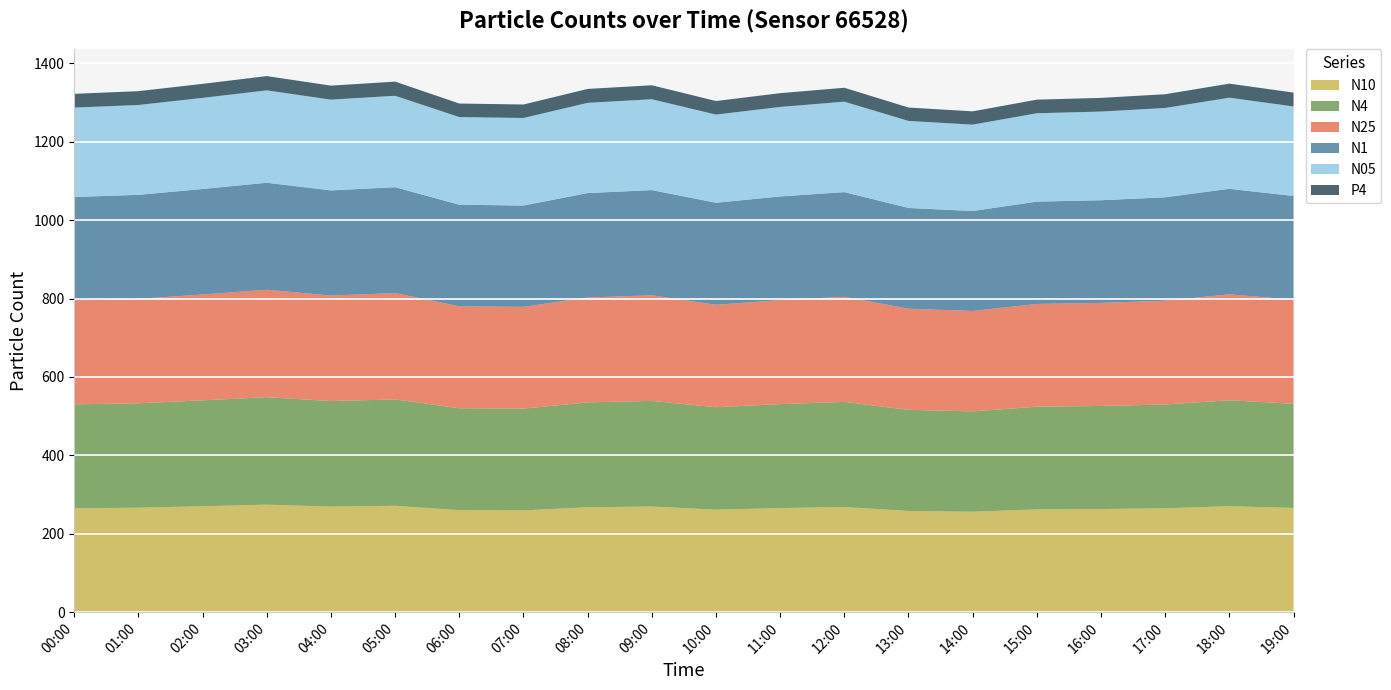

Reading left to right, transcribe all the data shown in this chart.

N10: 00:00=265.1	01:00=266.5	02:00=270.2	03:00=274.2	04:00=269.3	05:00=271.4	06:00=260.2	07:00=259.7	08:00=267.6	09:00=269.5	10:00=261.4	11:00=265.5	12:00=268.2	13:00=258.1	14:00=256.2	15:00=262.1	16:00=263.1	17:00=264.9	18:00=270.3	19:00=265.8
N4: 00:00=265.1	01:00=266.4	02:00=270.2	03:00=274.2	04:00=269.3	05:00=271.4	06:00=260.1	07:00=259.6	08:00=267.6	09:00=269.5	10:00=261.4	11:00=265.4	12:00=268.2	13:00=258.1	14:00=256.1	15:00=262.1	16:00=263.0	17:00=264.9	18:00=270.3	19:00=265.8
N25: 00:00=265.0	01:00=266.3	02:00=270.1	03:00=274.1	04:00=269.2	05:00=271.2	06:00=260.0	07:00=259.5	08:00=267.5	09:00=269.4	10:00=261.3	11:00=265.3	12:00=268.1	13:00=258.0	14:00=256.0	15:00=262.0	16:00=262.9	17:00=264.8	18:00=270.2	19:00=265.6
N1: 00:00=264.0	01:00=265.4	02:00=269.1	03:00=273.0	04:00=268.2	05:00=270.2	06:00=259.1	07:00=258.6	08:00=266.5	09:00=268.4	10:00=260.4	11:00=264.4	12:00=267.1	13:00=257.1	14:00=255.1	15:00=261.1	16:00=261.9	17:00=263.8	18:00=269.2	19:00=264.6
N05: 00:00=228.0	01:00=229.2	02:00=232.4	03:00=235.7	04:00=231.6	05:00=233.2	06:00=223.6	07:00=223.3	08:00=230.1	09:00=231.8	10:00=224.8	11:00=228.3	12:00=230.7	13:00=222.0	14:00=220.3	15:00=225.4	16:00=226.1	17:00=227.8	18:00=232.5	19:00=228.3
P4: 00:00=35.1	01:00=35.3	02:00=35.8	03:00=36.4	04:00=35.7	05:00=36.1	06:00=34.5	07:00=34.4	08:00=35.5	09:00=35.7	10:00=34.6	11:00=35.2	12:00=35.5	13:00=34.2	14:00=33.9	15:00=34.7	16:00=34.9	17:00=35.1	18:00=35.8	19:00=35.4